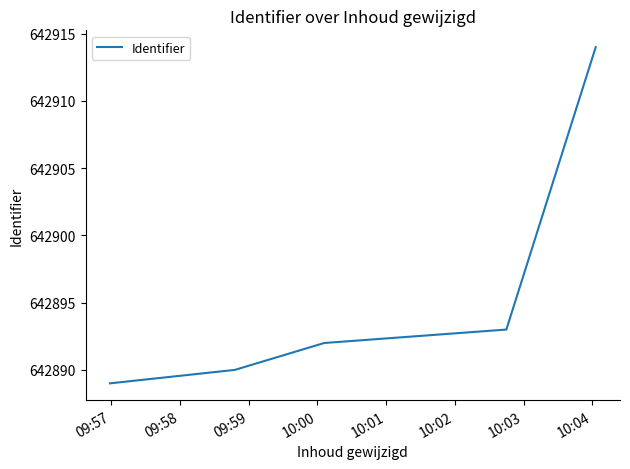

What is the difference between the second highest and minimum values?

4